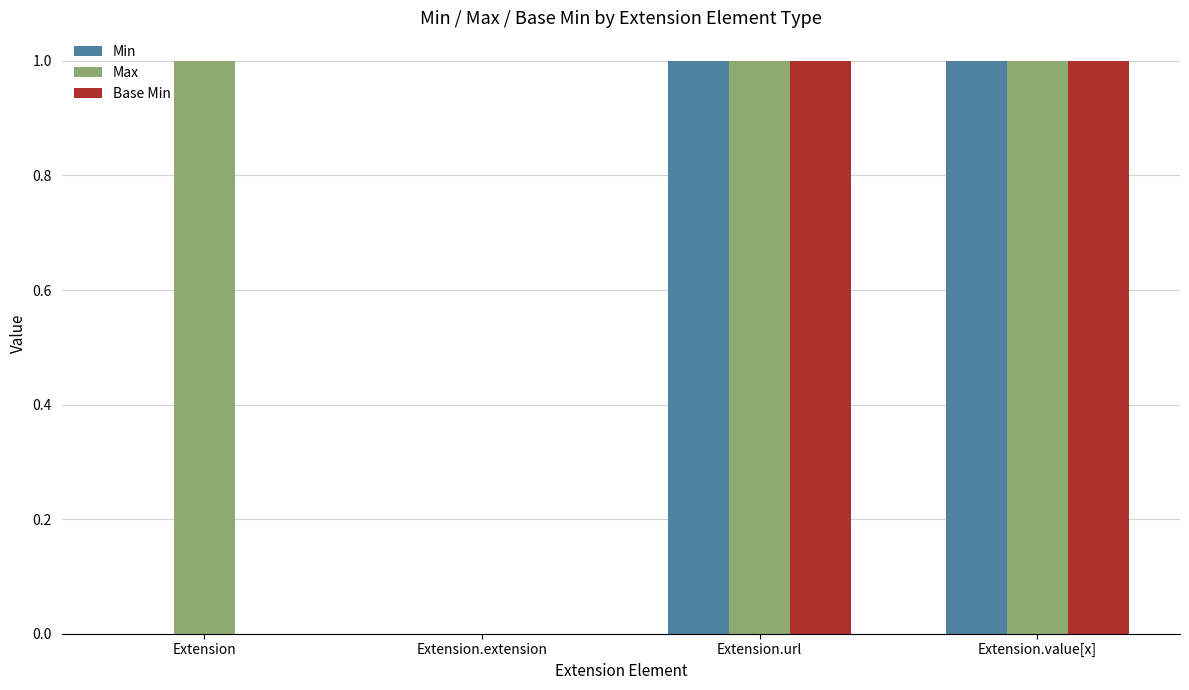

Count the number of data series in this chart.

3